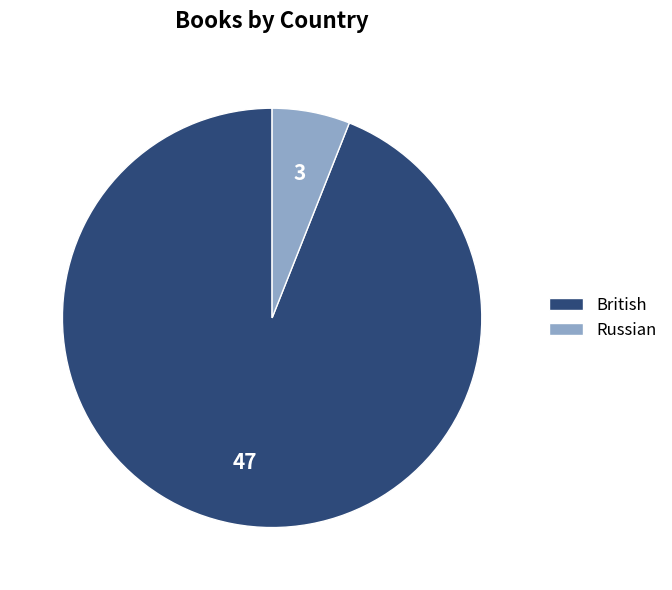

Does any single category account for the majority?

Yes